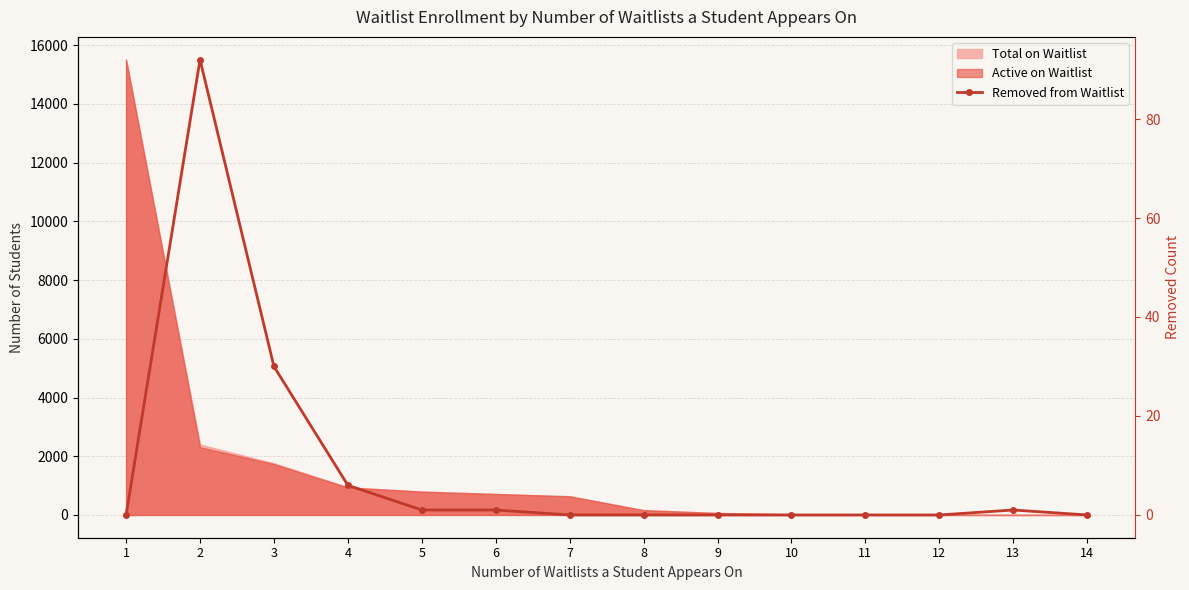

The chart shows a value of 0 at 10. True or false?

True